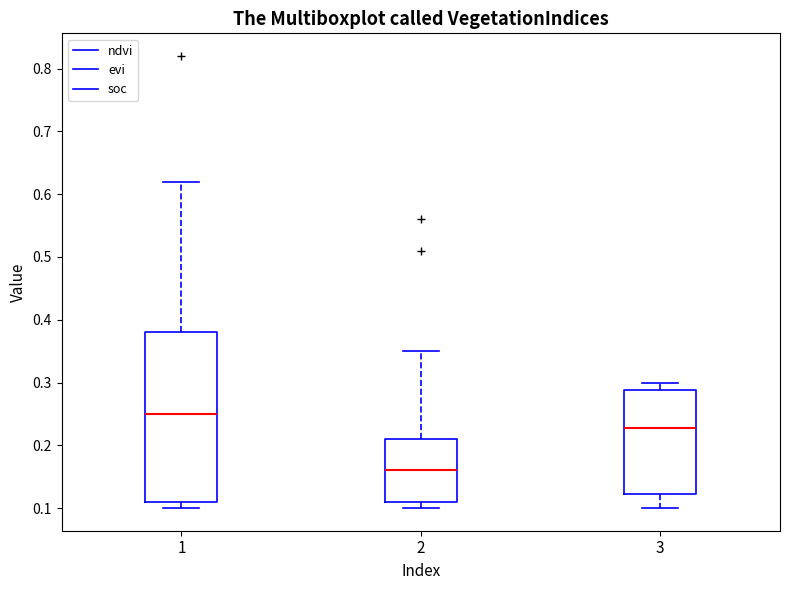

Which box's median line is the highest?

1